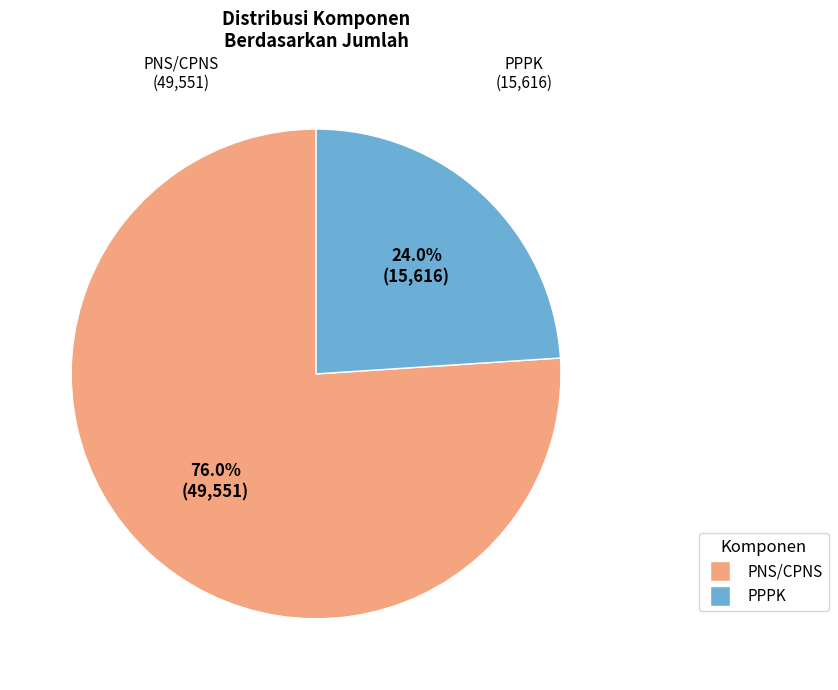

What percentage is the PPPK slice, to the nearest percent?

24%